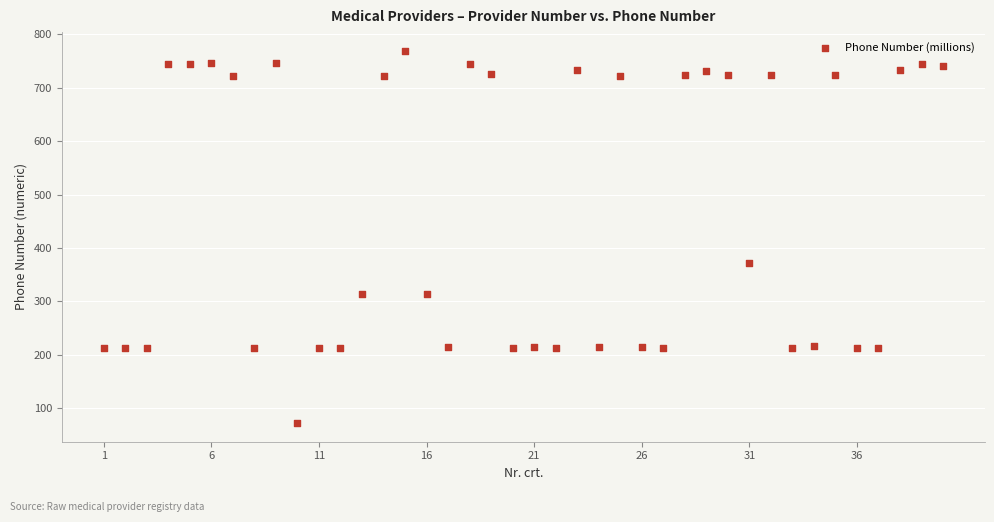

What is the range of Y values (max minus min)?

697.1